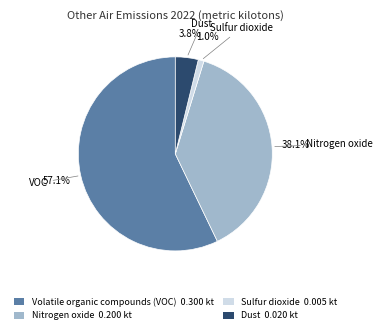

What is the majority slice?

Volatile organic compounds (VOC)